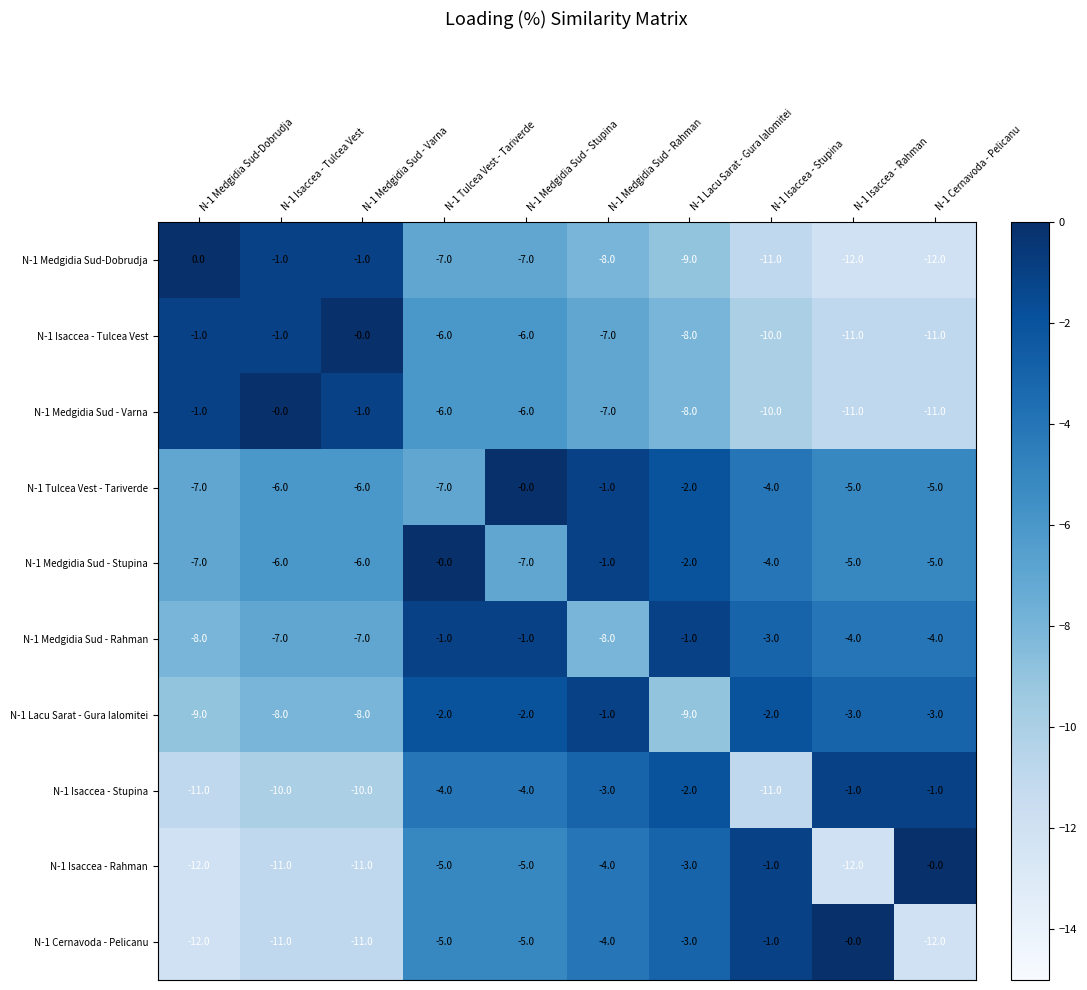

Is it true that N-1 Medgidia Sud - Stupina equals -7 at N-1 Medgidia Sud - Stupina?

True